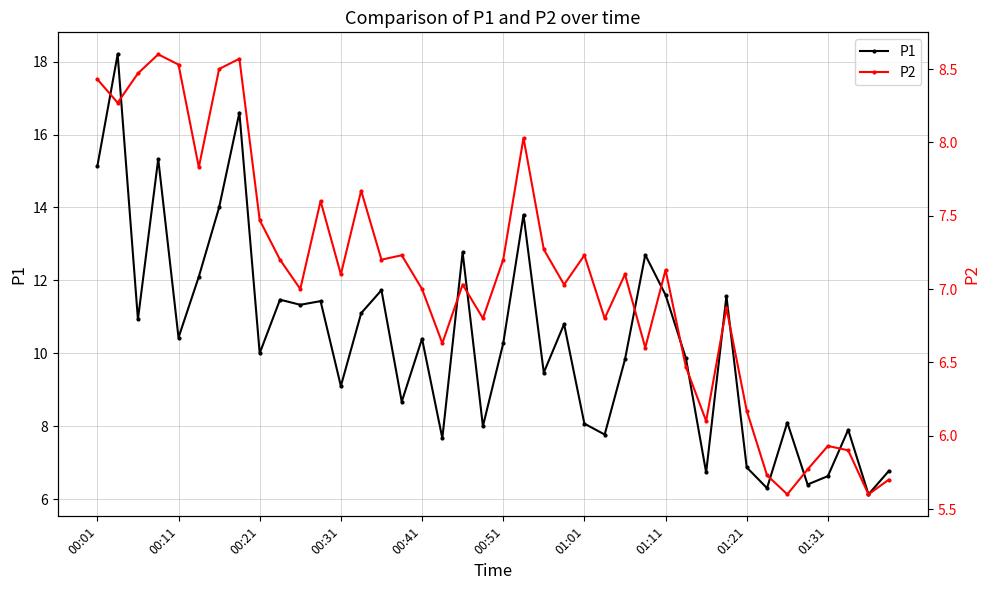

Which series has the largest total across all categories?

P1